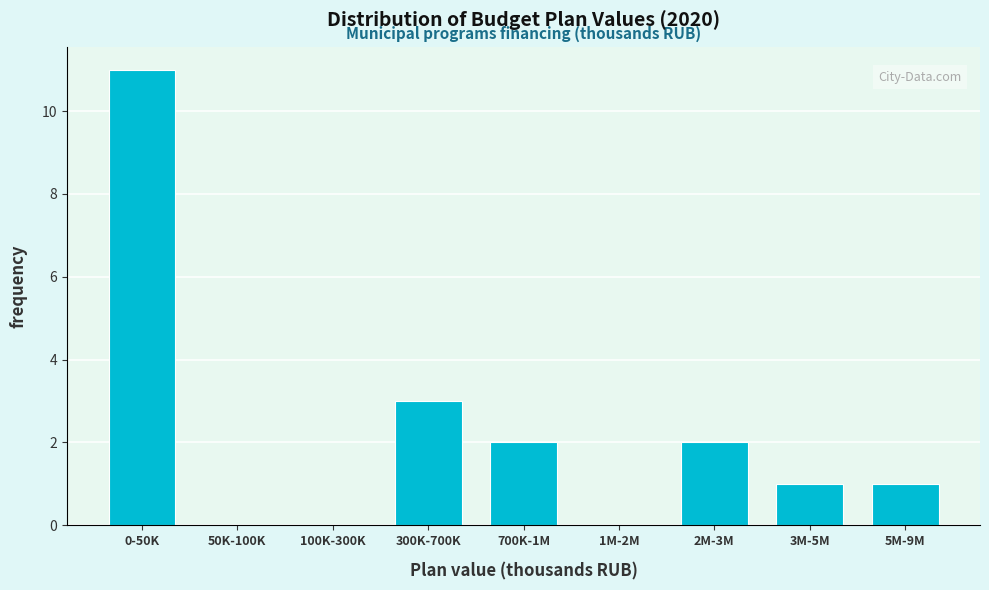

Reading left to right, transcribe all the data shown in this chart.

0-50K=11	50K-100K=0	100K-300K=0	300K-700K=3	700K-1M=2	1M-2M=0	2M-3M=2	3M-5M=1	5M-9M=1